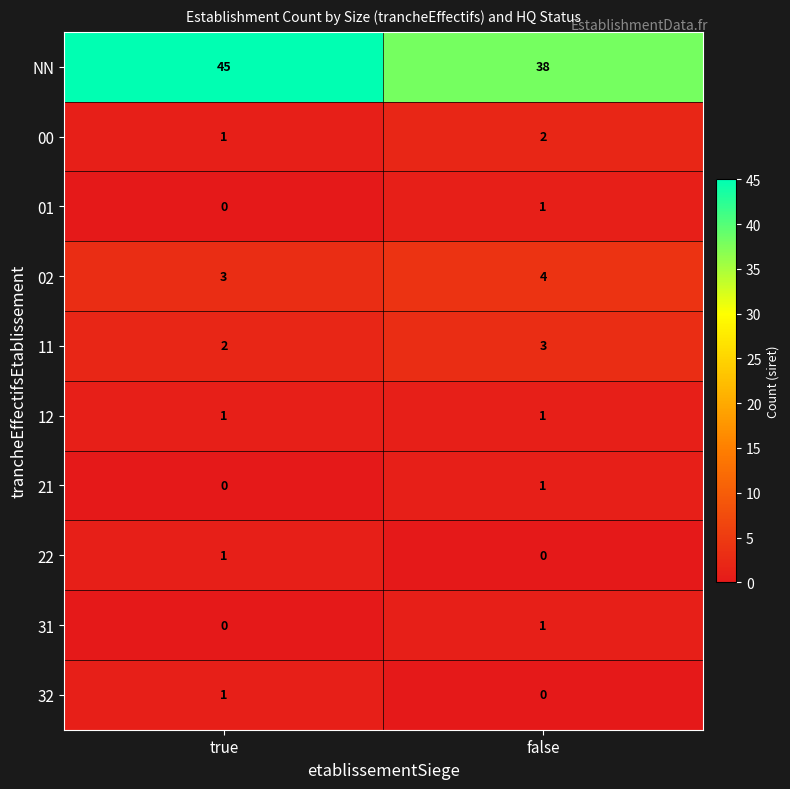

Reading left to right, transcribe all the data shown in this chart.

NN: true=45	false=38
00: true=1	false=2
01: true=0	false=1
02: true=3	false=4
11: true=2	false=3
12: true=1	false=1
21: true=0	false=1
22: true=1	false=0
31: true=0	false=1
32: true=1	false=0